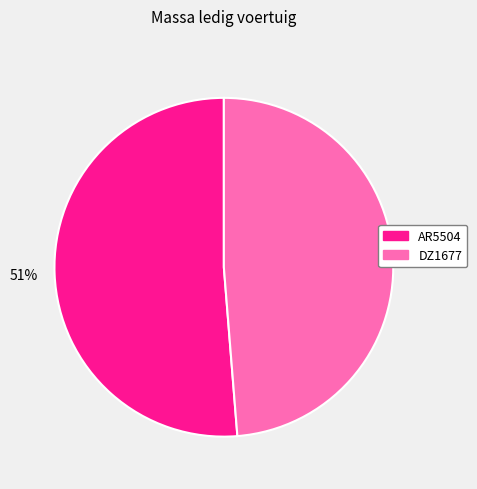

Combined, do DZ1677 and AR5504 account for over 50%?

Yes